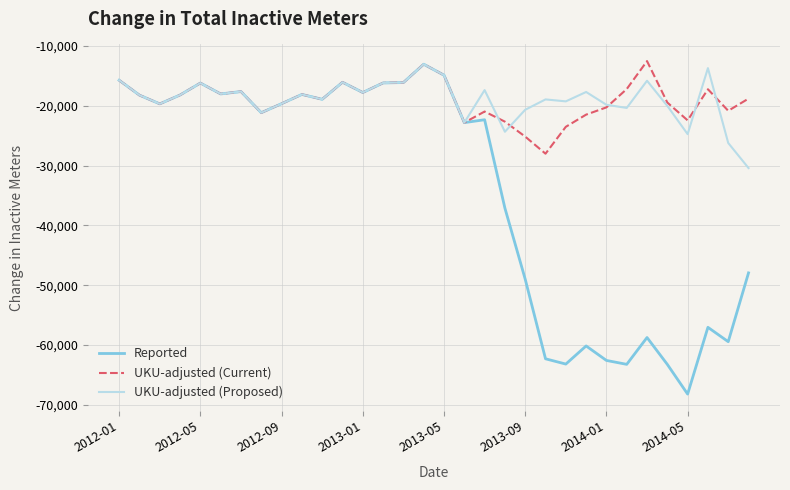

What is the sum of all UKU-adjusted (Current) values?

-609632.4